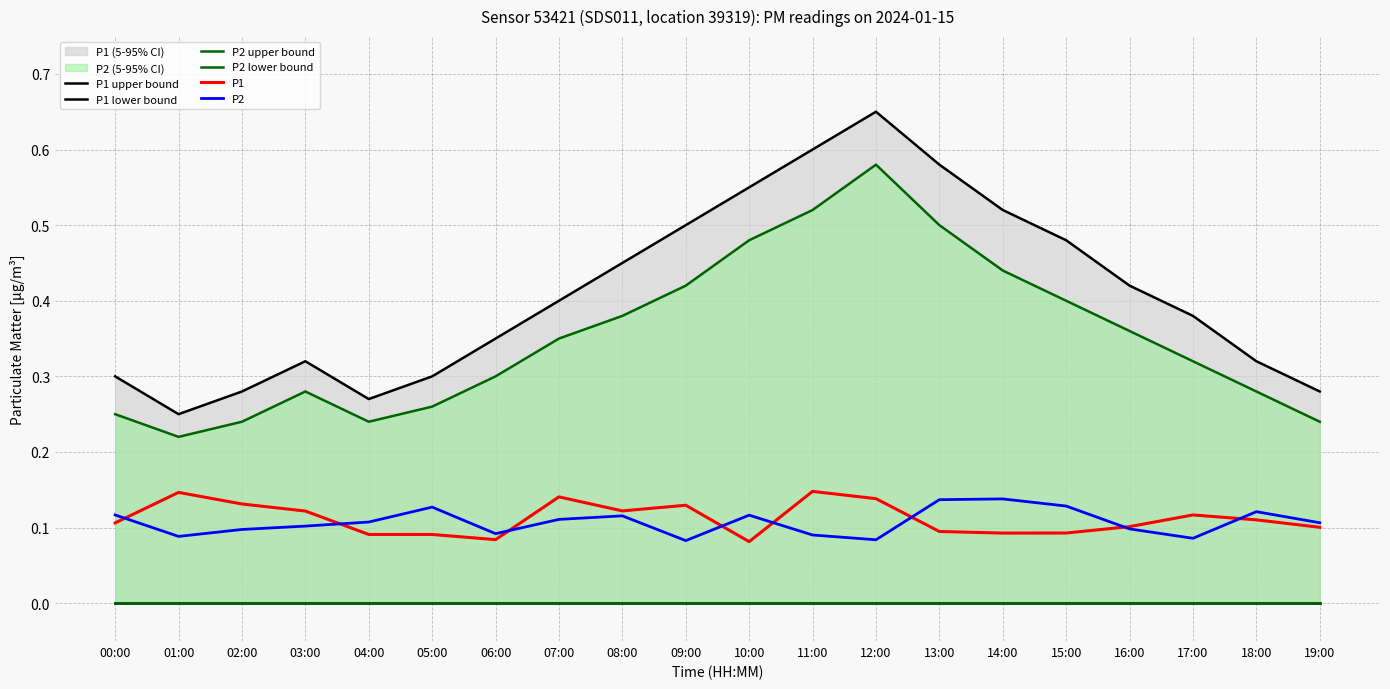

What is the label of the 17th point from the right?

03:00